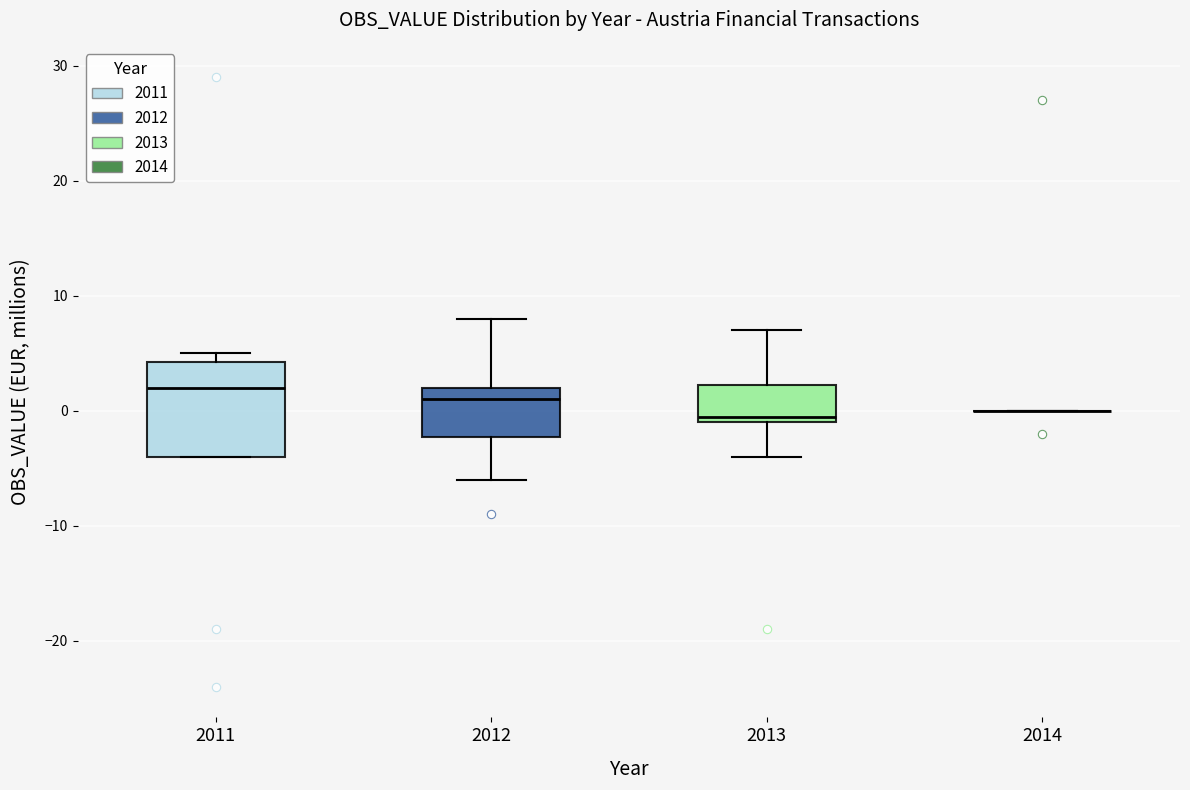

Reading left to right, read every box against the y-axis: the position of its median line, the range the box covers, and the ends of its whiskers. The values are not printed on the chart, so give them approximately, as read against the axis.

2011: median 2, box -4 to 4, whiskers -4 to 5
2012: median 1, box -2 to 2, whiskers -6 to 8
2013: median 0, box -1 to 2, whiskers -4 to 7
2014: box collapsed to a line at 0, whiskers 0 to 0